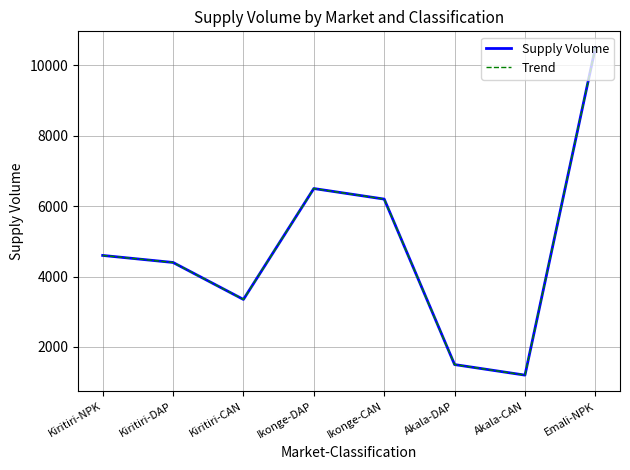

Is the value of Supply Volume at Akala-DAP greater than the value of Trend at Akala-DAP?

No